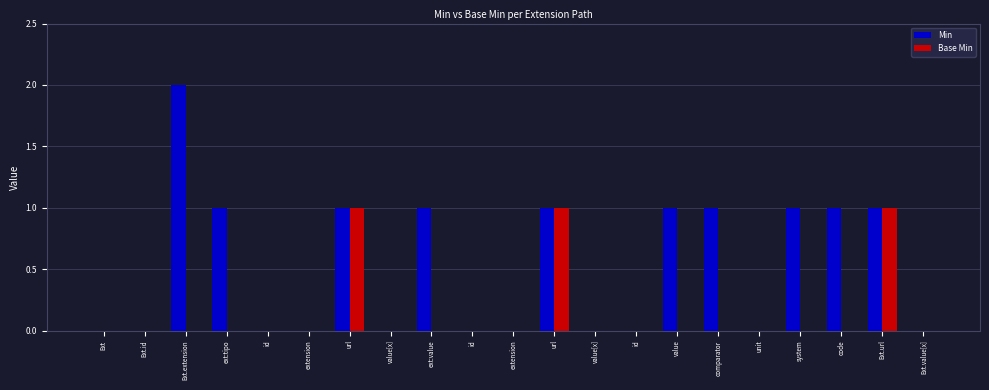

Reading right to left, what are all the values shown in this chart?

Min: 0	1	1	1	0	1	1	0	0	1	0	0	1	0	1	0	0	1	2	0	0
Base Min: 0	1	0	0	0	0	0	0	0	1	0	0	0	0	1	0	0	0	0	0	0